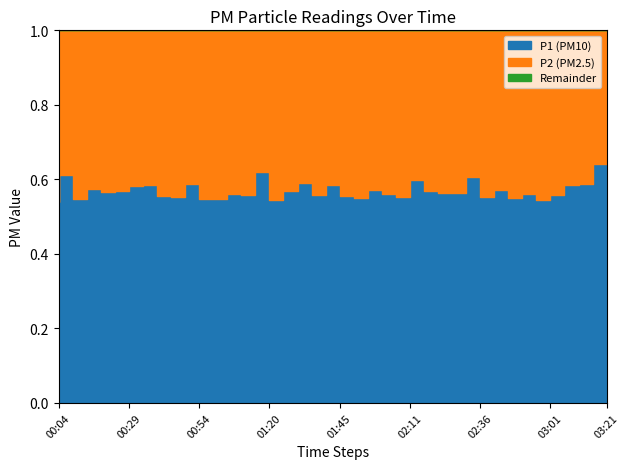

True or false: P2 and P1 intersect in this chart.

False